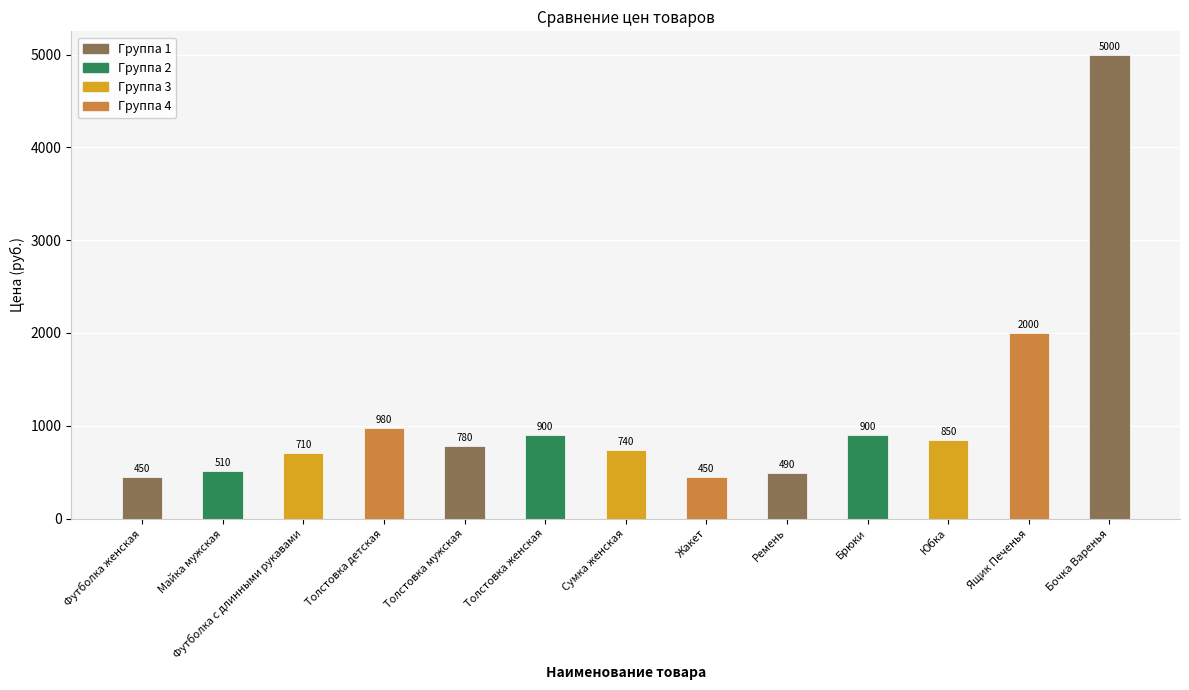

The chart shows a value of 345 at Футболка с длинными рукавами. True or false?

False